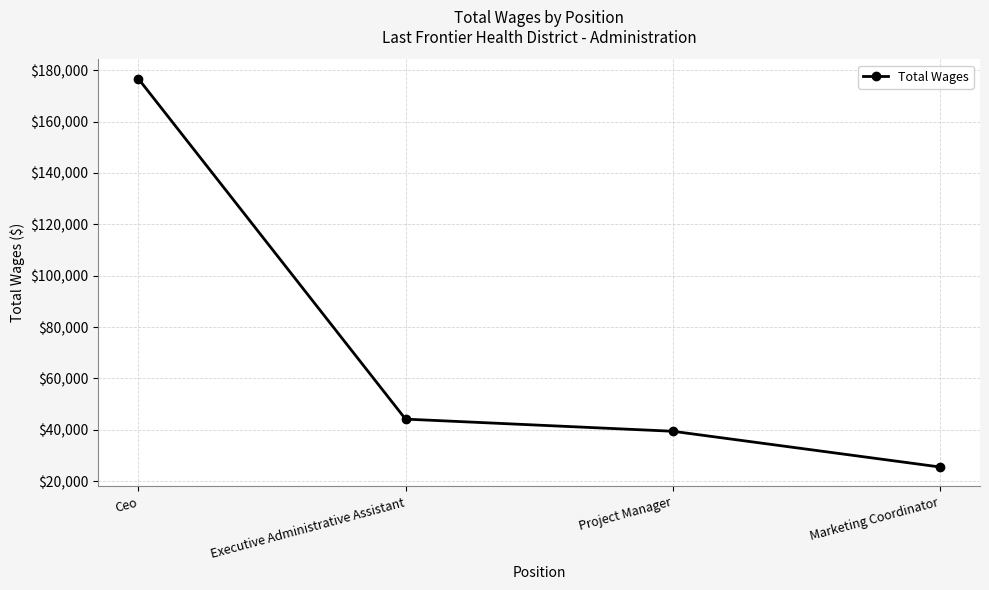

Where does the data first go above 44186?

Ceo